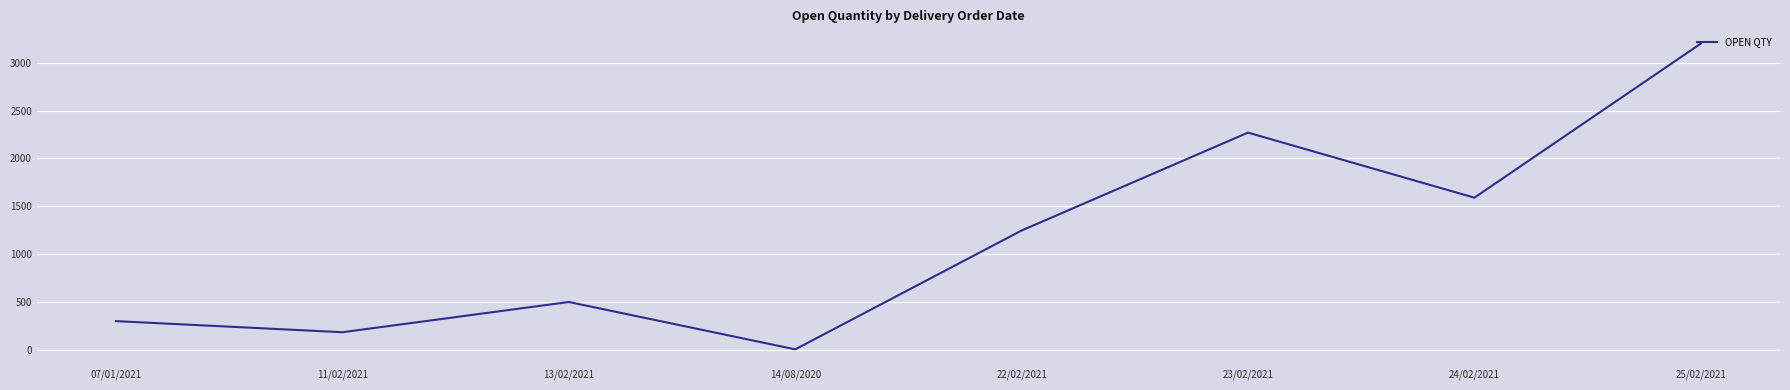

Reading left to right, extract all data points from this chart.

07/01/2021=300	11/02/2021=184	13/02/2021=500	14/08/2020=5	22/02/2021=1247	23/02/2021=2270	24/02/2021=1590	25/02/2021=3200